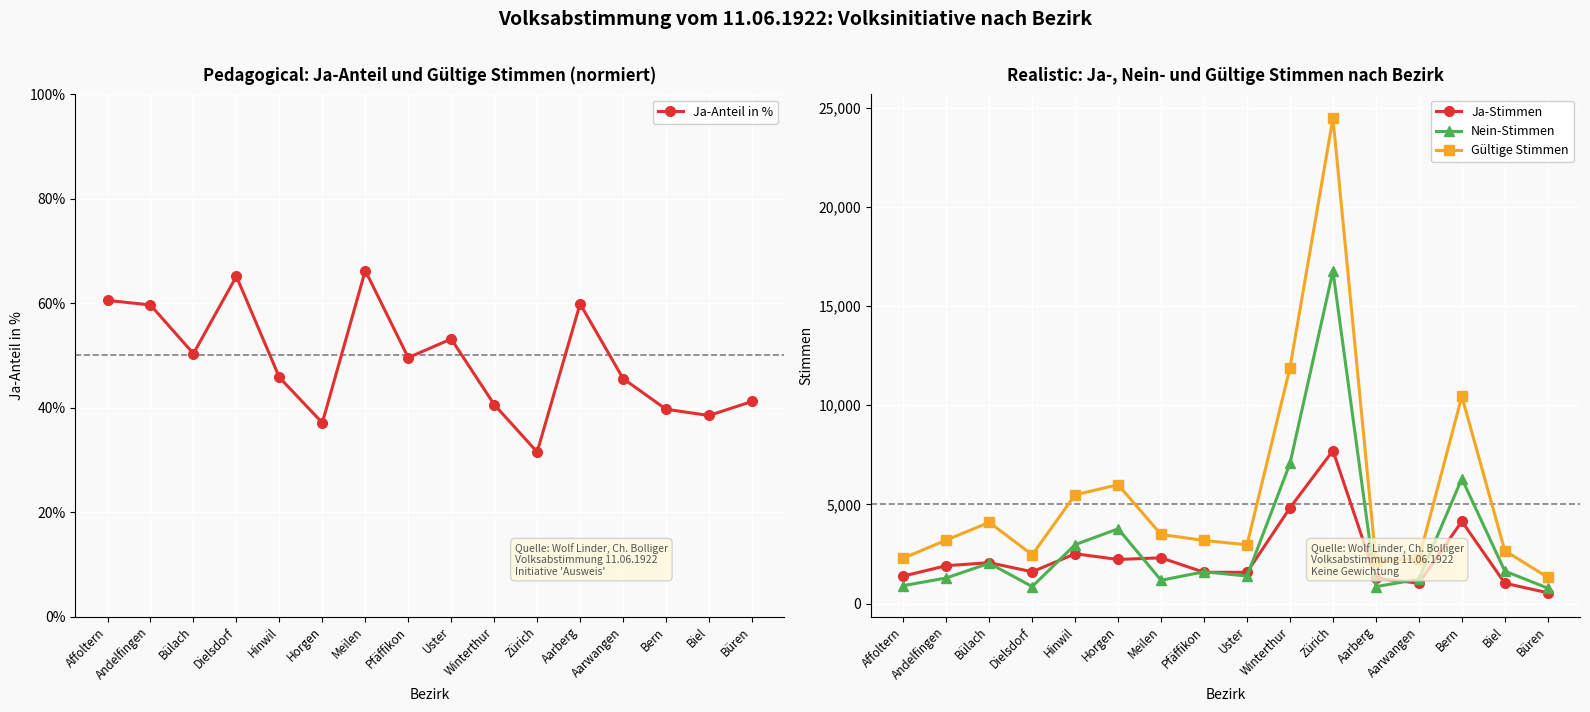

How many interior local peaks does the Gültige Stimmen series have?

4